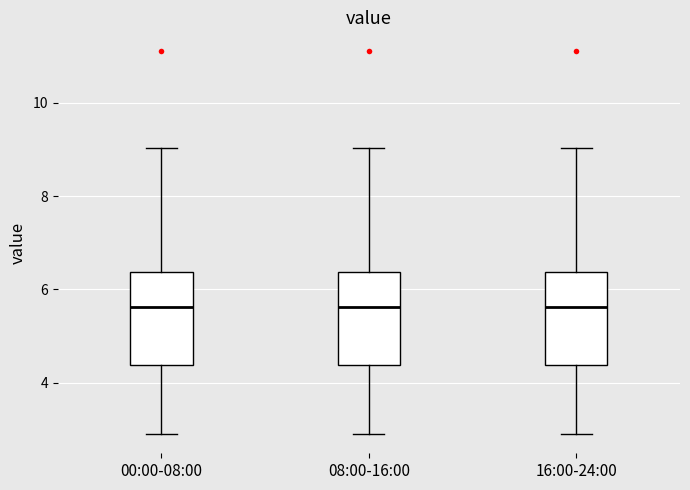

Reading left to right, read every box against the y-axis: the position of its median line, the range the box covers, and the ends of its whiskers. The values are not printed on the chart, so give them approximately, as read against the axis.

00:00-08:00: median 5.6, box 4.4 to 6.4, whiskers 3.0 to 9.0
08:00-16:00: median 5.6, box 4.4 to 6.4, whiskers 3.0 to 9.0
16:00-24:00: median 5.6, box 4.4 to 6.4, whiskers 3.0 to 9.0